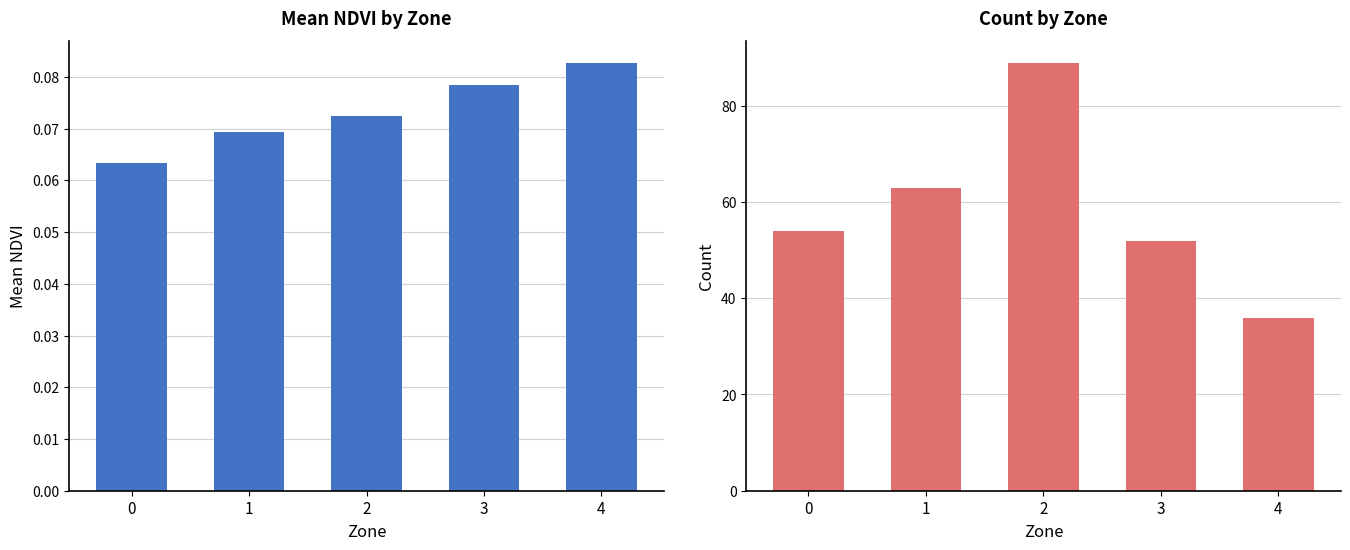

At which label does Count reach its peak?

2